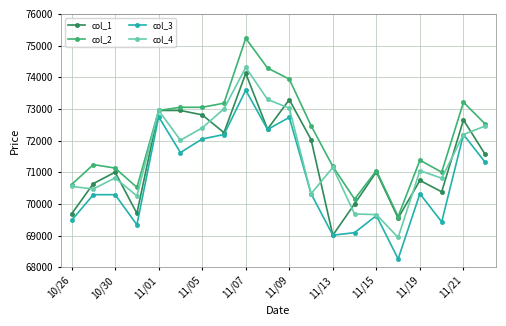

True or false: col_3 and col_2 cross at least once.

False